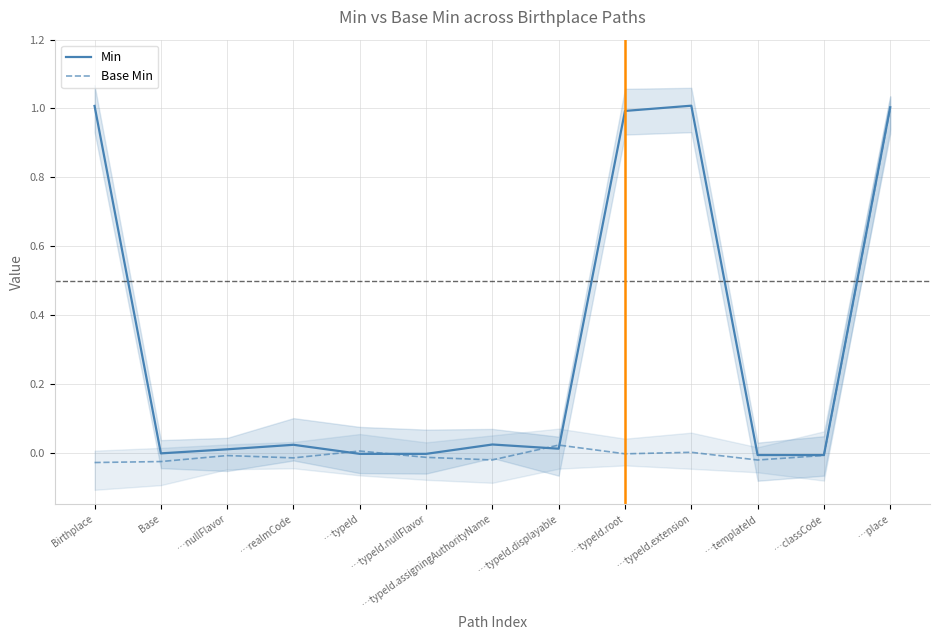

What is the average value of the Min series?

0.3